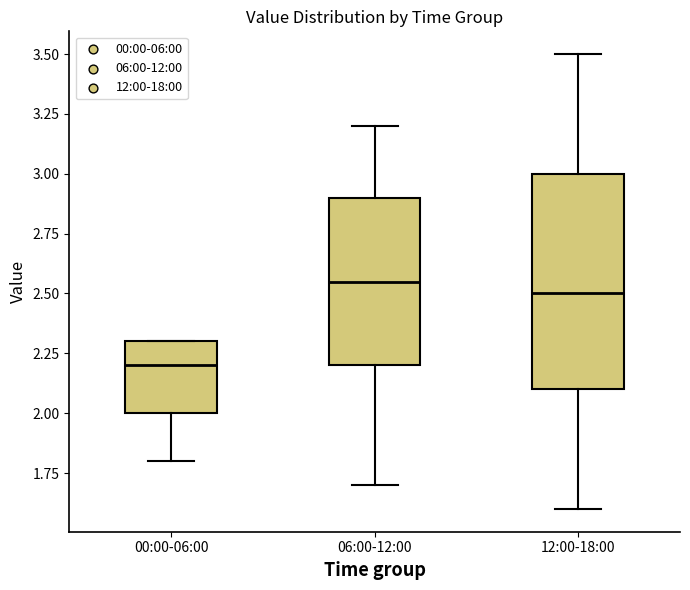

Reading left to right, read every box against the y-axis: the position of its median line, the range the box covers, and the ends of its whiskers. The values are not printed on the chart, so give them approximately, as read against the axis.

00:00-06:00: median 2.20, box 2.00 to 2.30, whiskers 1.80 to 2.30
06:00-12:00: median 2.55, box 2.20 to 2.90, whiskers 1.70 to 3.20
12:00-18:00: median 2.50, box 2.10 to 3.00, whiskers 1.60 to 3.50